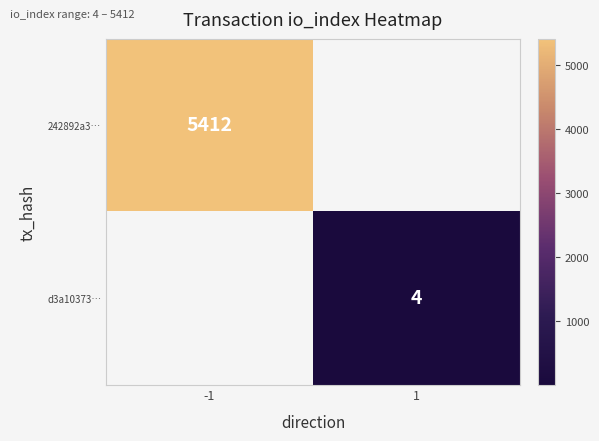

Which label corresponds to the largest value in the chart?

-1